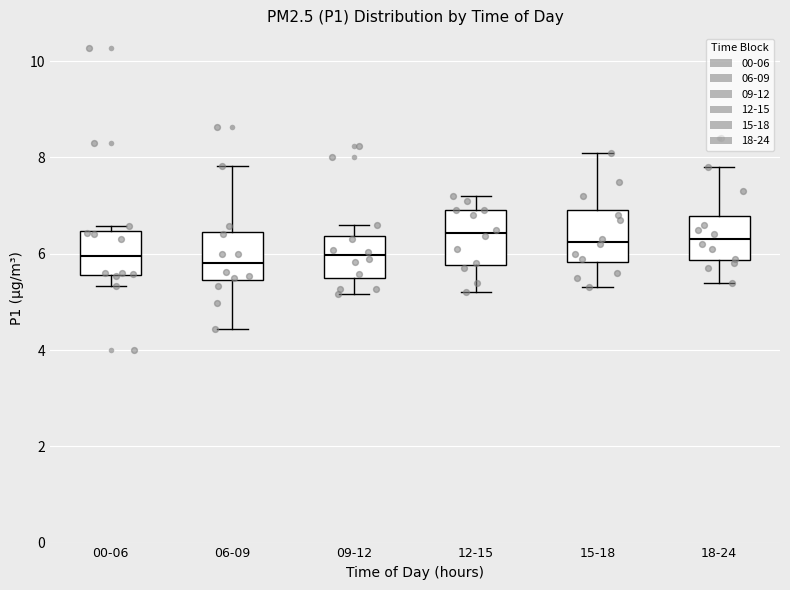

Where does the lower whisker of the box for 06-09 end on the y-axis? The values are not printed on the chart, so give them approximately, as read against the axis.

4.4